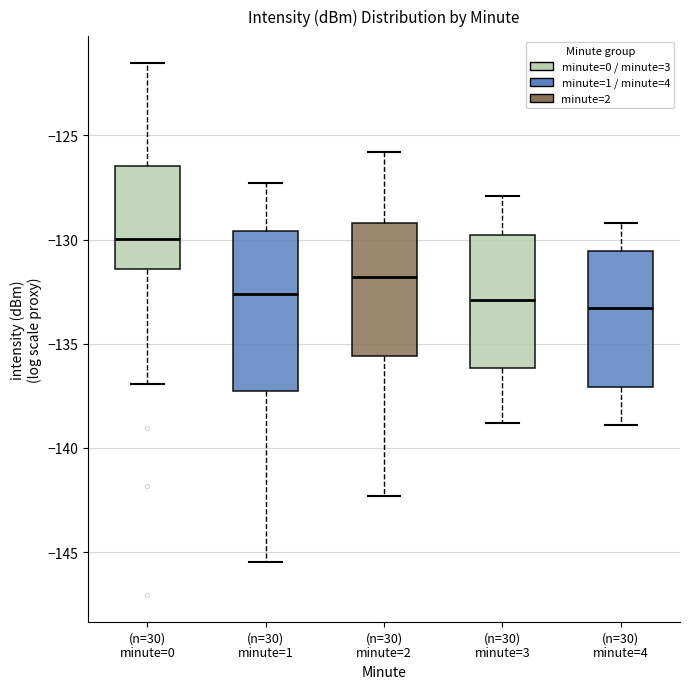

Which box has the highest median line?

(n=30) minute=0